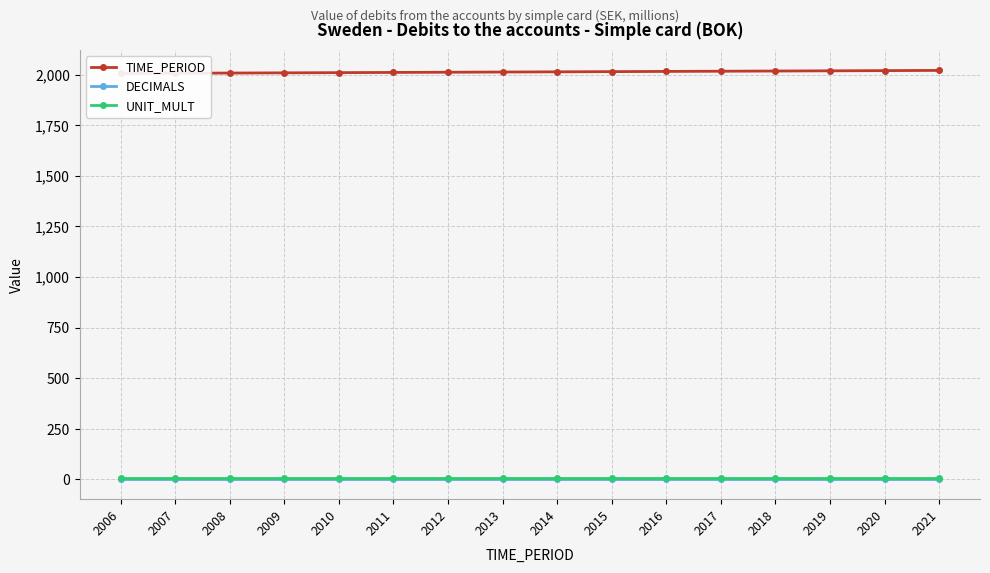

Reading left to right, list all the values displayed in this chart.

TIME_PERIOD: 2006=2006	2007=2007	2008=2008	2009=2009	2010=2010	2011=2011	2012=2012	2013=2013	2014=2014	2015=2015	2016=2016	2017=2017	2018=2018	2019=2019	2020=2020	2021=2021
DECIMALS: 2006=3	2007=3	2008=3	2009=3	2010=3	2011=3	2012=3	2013=3	2014=3	2015=3	2016=3	2017=3	2018=3	2019=3	2020=3	2021=3
UNIT_MULT: 2006=6	2007=6	2008=6	2009=6	2010=6	2011=6	2012=6	2013=6	2014=6	2015=6	2016=6	2017=6	2018=6	2019=6	2020=6	2021=6